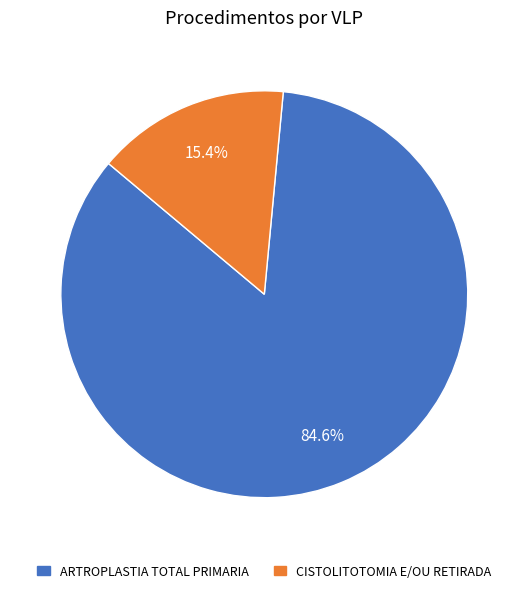

Which category has the smallest portion of the pie?

CISTOLITOTOMIA E/OU RETIRADA